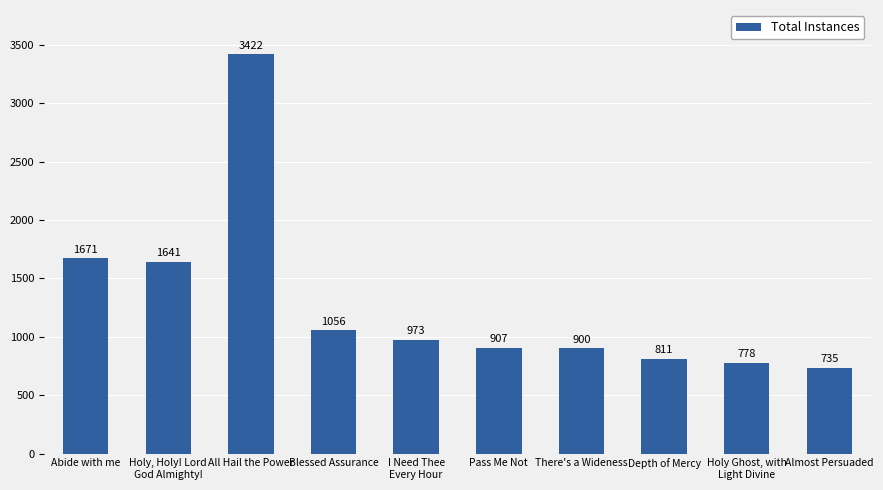

Reading left to right, what are all the values shown in this chart?

Abide with me=1671	Holy, Holy! Lord
God Almighty!=1641	All Hail the Power=3422	Blessed Assurance=1056	I Need Thee
Every Hour=973	Pass Me Not=907	There's a Wideness=900	Depth of Mercy=811	Holy Ghost, with
Light Divine=778	Almost Persuaded=735